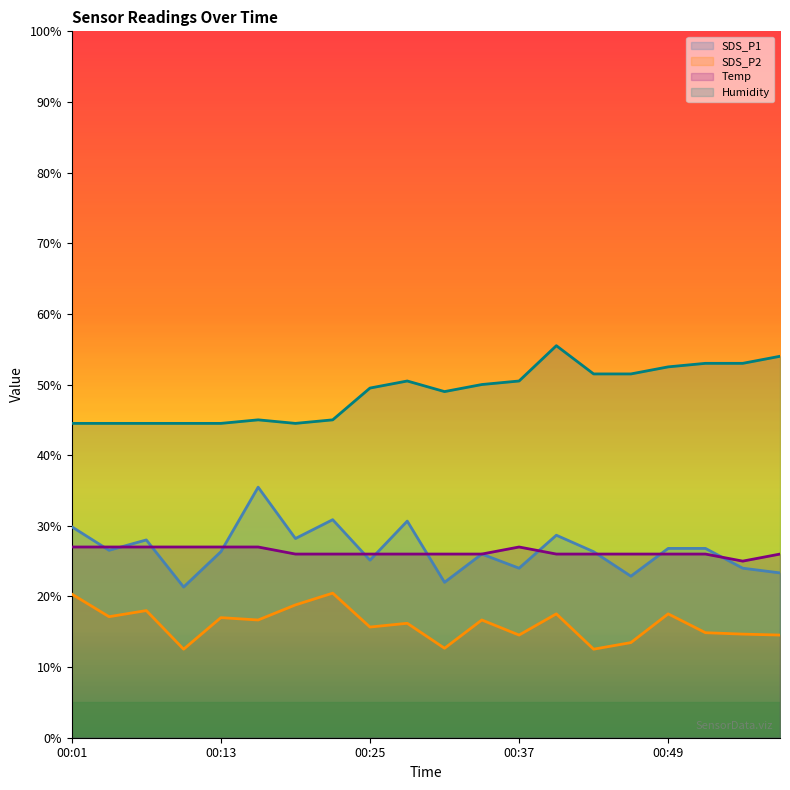

What are all the series names shown in the legend?

SDS_P1, SDS_P2, Temp, Humidity